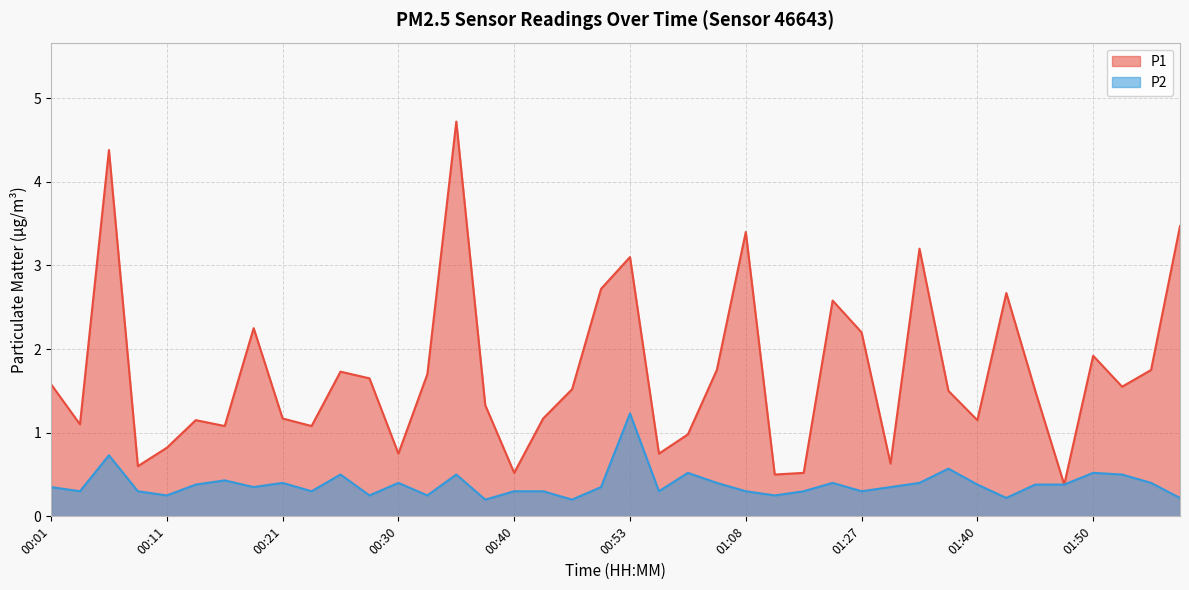

What is the value of the P2 point at the 16th from the left?

0.2